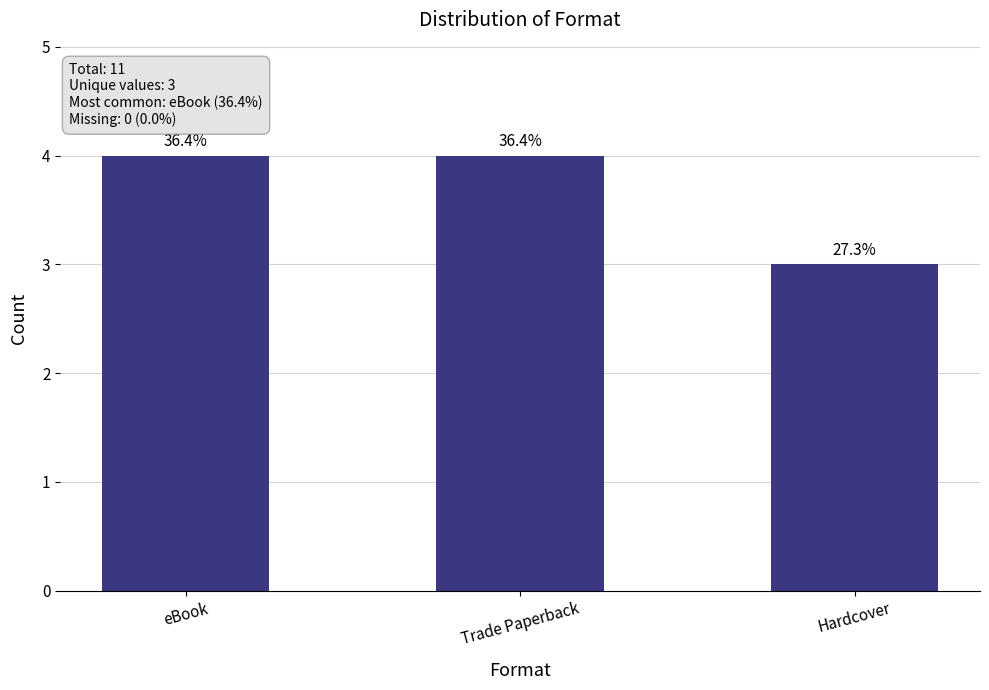

Between eBook and Hardcover, which is larger?

eBook